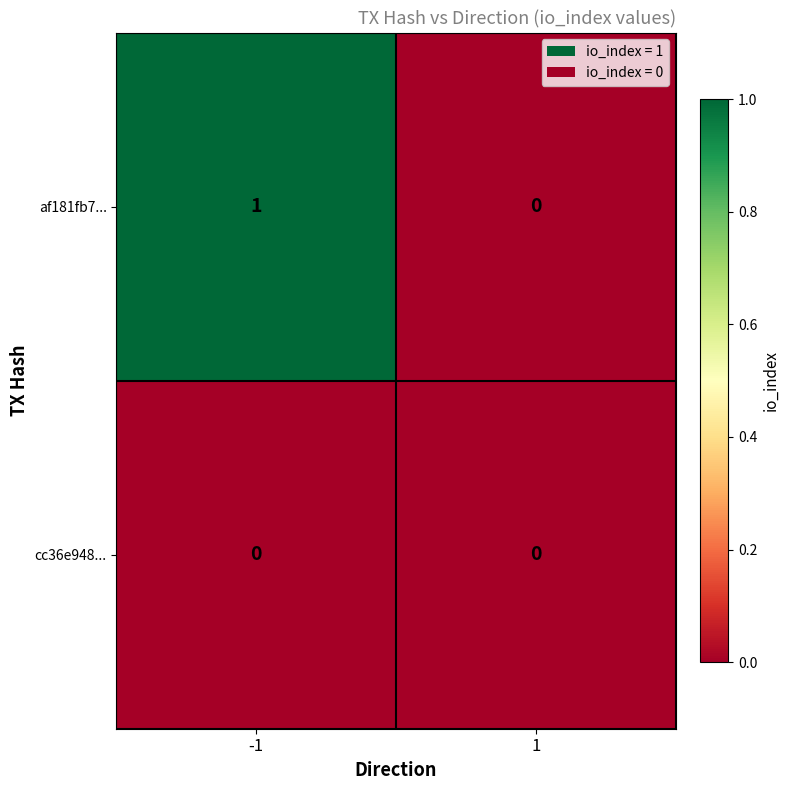

Between -1 and 1, which series saw the biggest shift?

af181fb7...